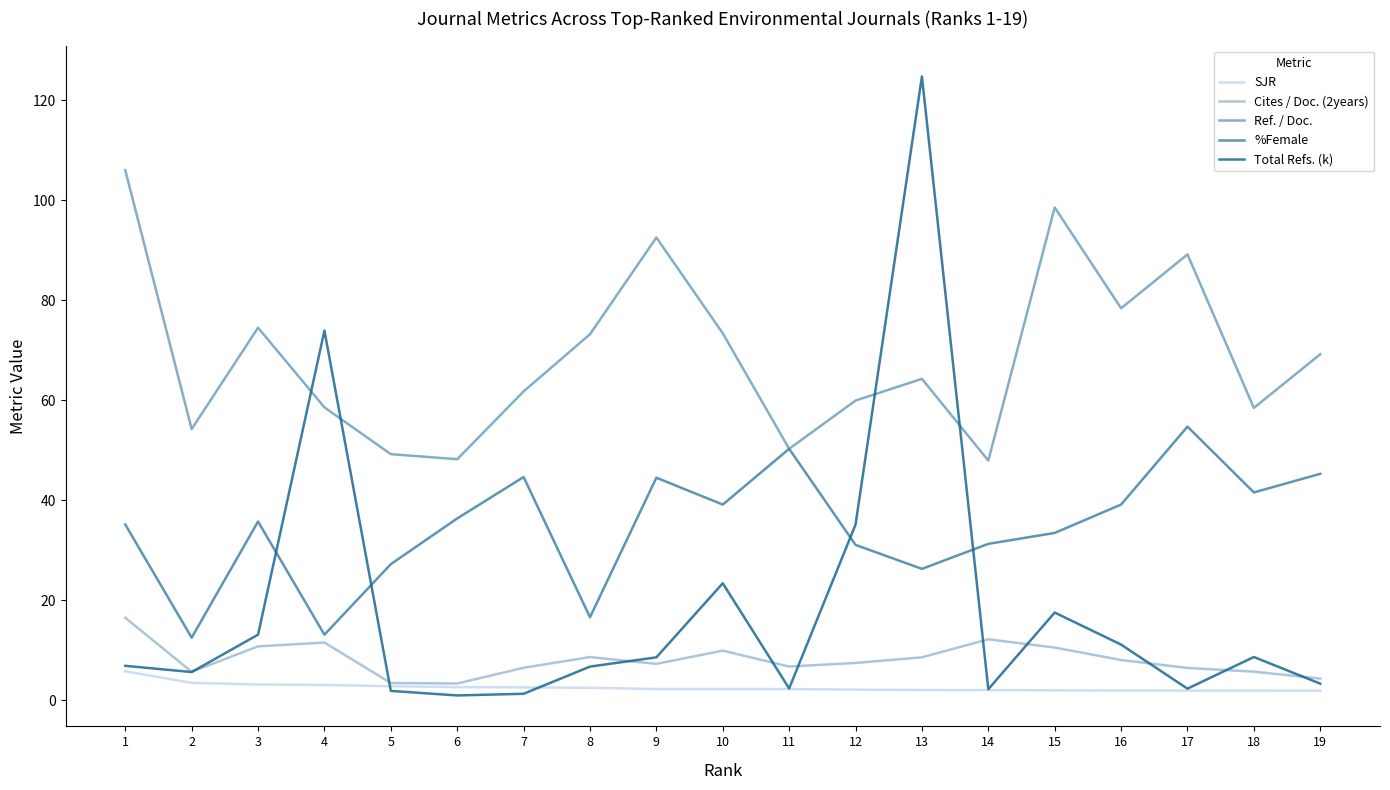

Read the %Female value at 10.

39.1